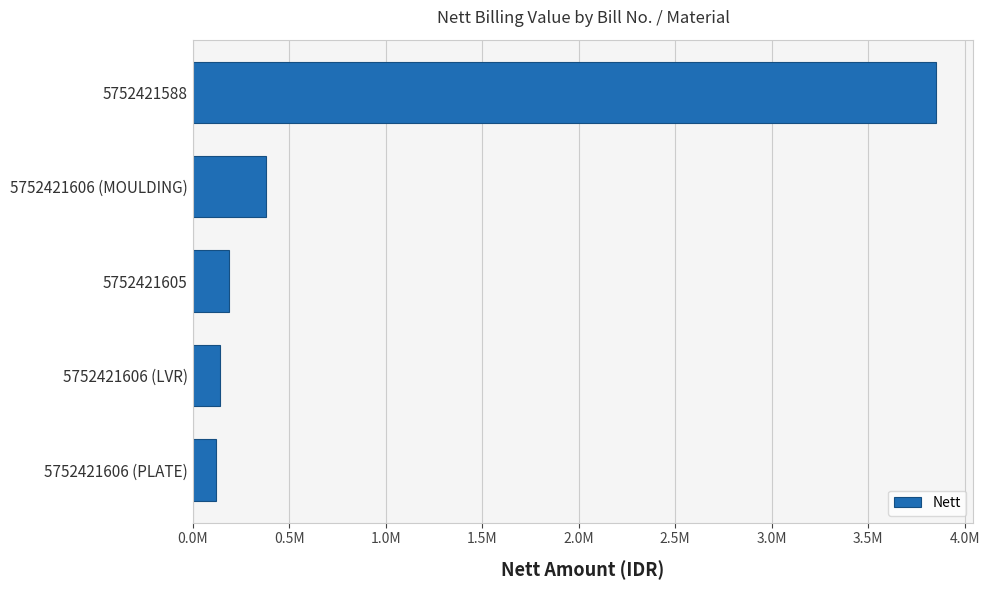

How many bars are there in total?

5